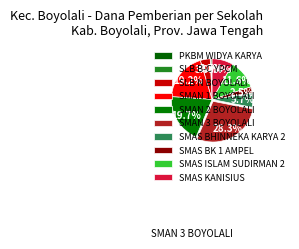

True or false: SMAS BK 1 AMPEL accounts for 1% of the total.

False